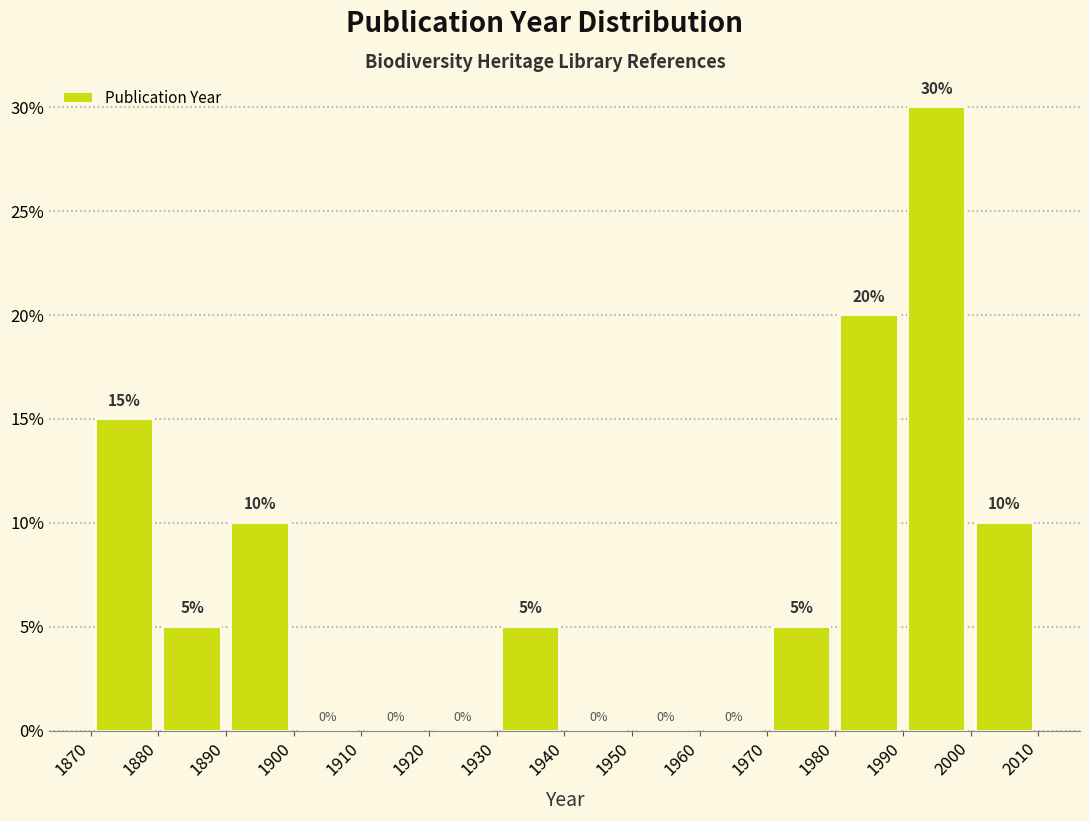

Reading left to right, list every bar in this chart as the range it spans on the x-axis followed by its height.

1870 to 1880: 15
1880 to 1890: 5
1890 to 1900: 10
1900 to 1910: 0
1910 to 1920: 0
1920 to 1930: 0
1930 to 1940: 5
1940 to 1950: 0
1950 to 1960: 0
1960 to 1970: 0
1970 to 1980: 5
1980 to 1990: 20
1990 to 2000: 30
2000 to 2010: 10